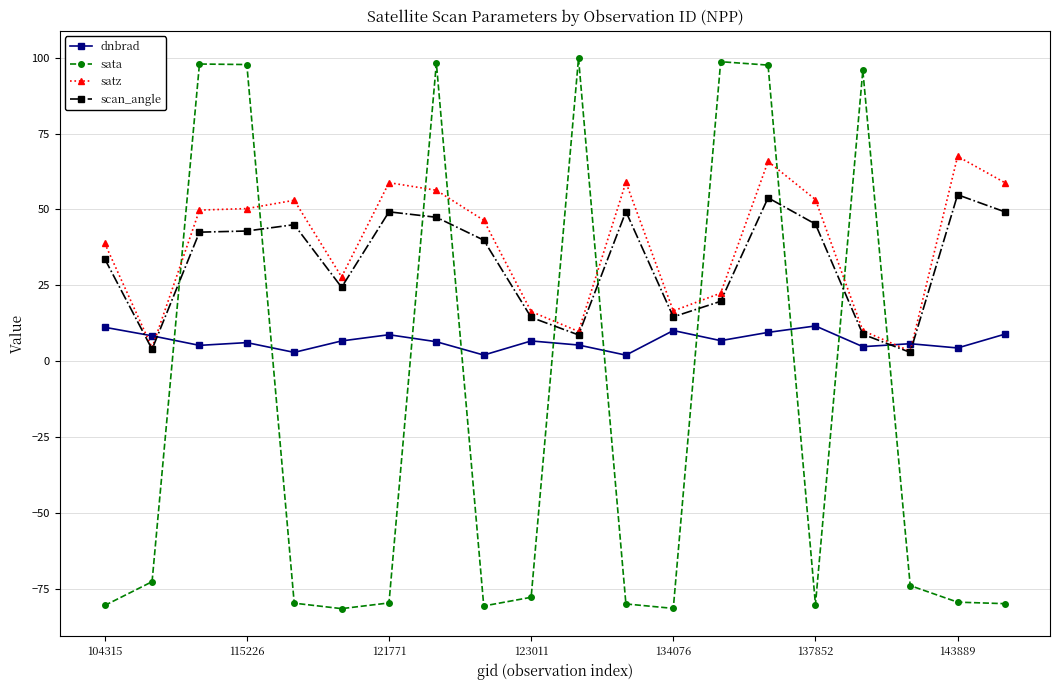

At how many categories does at least one series exceed 61?

8